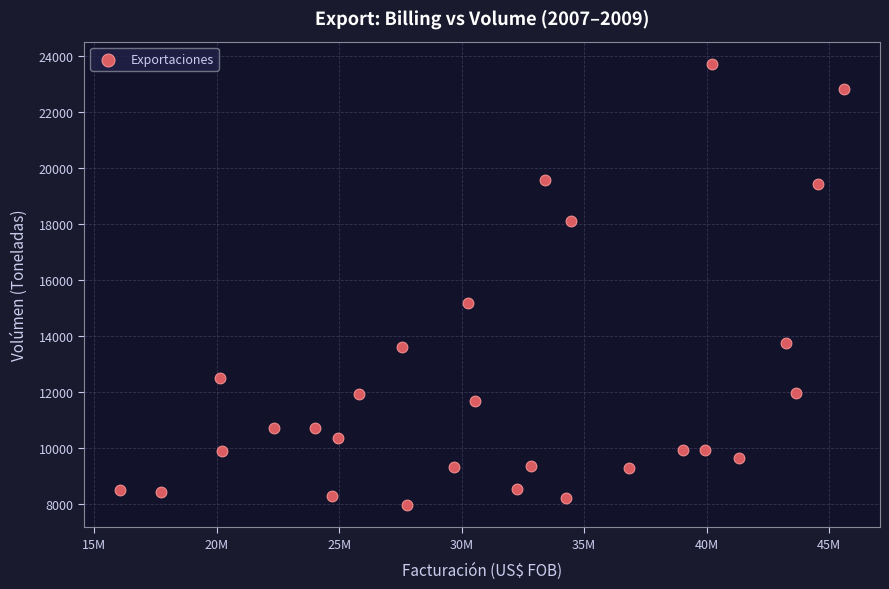

What is the range of X values (max minus min)?

29545135.7